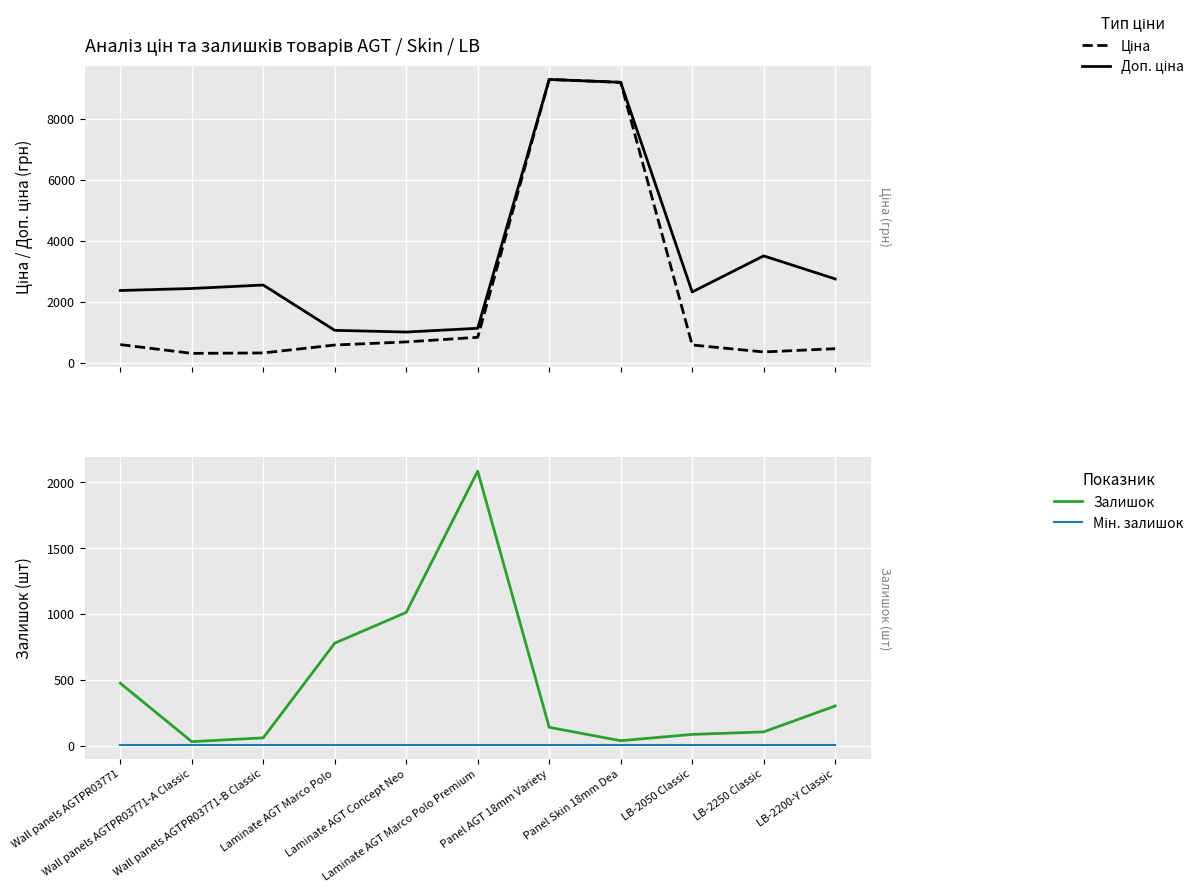

Reading right to left, list all the values displayed in this chart.

Ціна: LB-2200-Y Classic=457.9	LB-2250 Classic=350.2	LB-2050 Classic=579.8	Panel Skin 18mm Dea=9196.3	Panel AGT 18mm Variety=9290.5	Laminate AGT Marco Polo Premium=831.5	Laminate AGT Concept Neo=679.8	Laminate AGT Marco Polo=578.1	Wall panels AGTPR03771-B Classic=318.3	Wall panels AGTPR03771-A Classic=304.1	Wall panels AGTPR03771=591.6
Доп. ціна: LB-2200-Y Classic=2747.5	LB-2250 Classic=3502.5	LB-2050 Classic=2319.2	Panel Skin 18mm Dea=9196.3	Panel AGT 18mm Variety=9290.5	Laminate AGT Marco Polo Premium=1126.7	Laminate AGT Concept Neo=1004.1	Laminate AGT Marco Polo=1060.0	Wall panels AGTPR03771-B Classic=2546.4	Wall panels AGTPR03771-A Classic=2432.8	Wall panels AGTPR03771=2366.5
Залишок: LB-2200-Y Classic=302.0	LB-2250 Classic=105.0	LB-2050 Classic=86.0	Panel Skin 18mm Dea=38.0	Panel AGT 18mm Variety=140.0	Laminate AGT Marco Polo Premium=2086.0	Laminate AGT Concept Neo=1013.0	Laminate AGT Marco Polo=779.0	Wall panels AGTPR03771-B Classic=60.0	Wall panels AGTPR03771-A Classic=31.0	Wall panels AGTPR03771=475.0
Мін. залишок: LB-2200-Y Classic=5.0	LB-2250 Classic=5.0	LB-2050 Classic=5.0	Panel Skin 18mm Dea=5.0	Panel AGT 18mm Variety=5.0	Laminate AGT Marco Polo Premium=5.0	Laminate AGT Concept Neo=5.0	Laminate AGT Marco Polo=5.0	Wall panels AGTPR03771-B Classic=5.0	Wall panels AGTPR03771-A Classic=5.0	Wall panels AGTPR03771=5.0